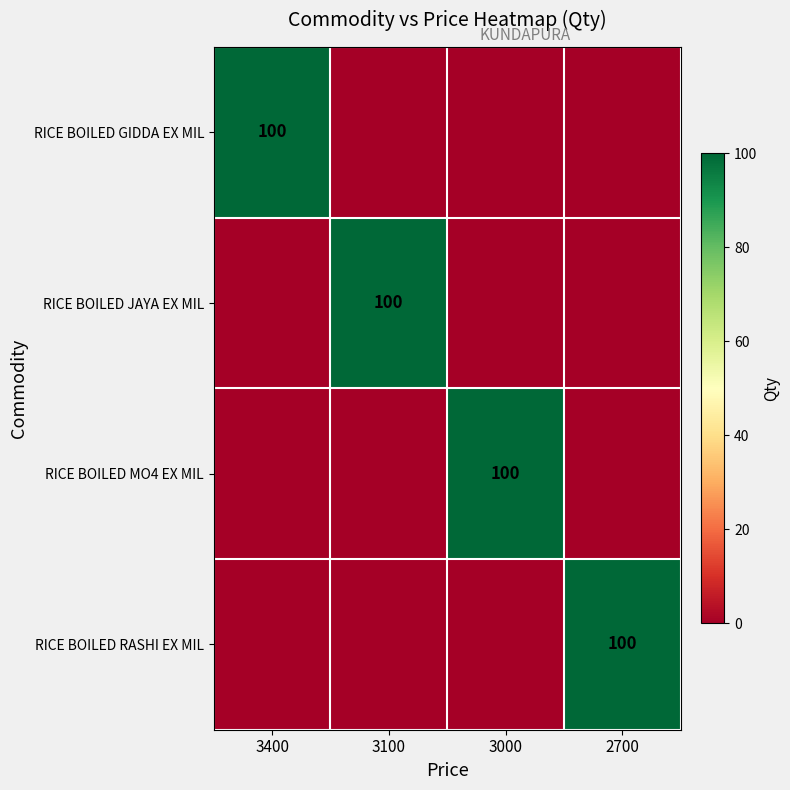

Is it true that RICE BOILED JAYA EX MIL equals 172 at 3100?

False